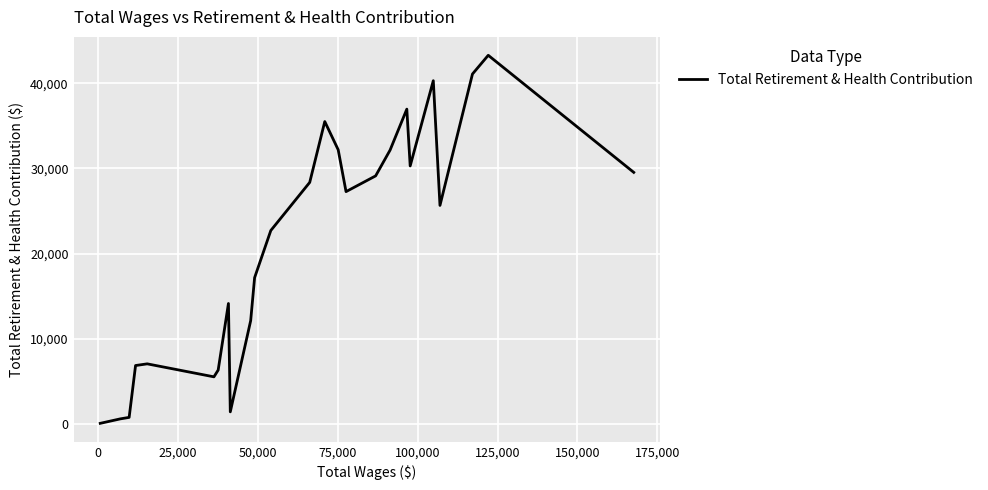

What is the difference between the maximum and minimum values?

43290